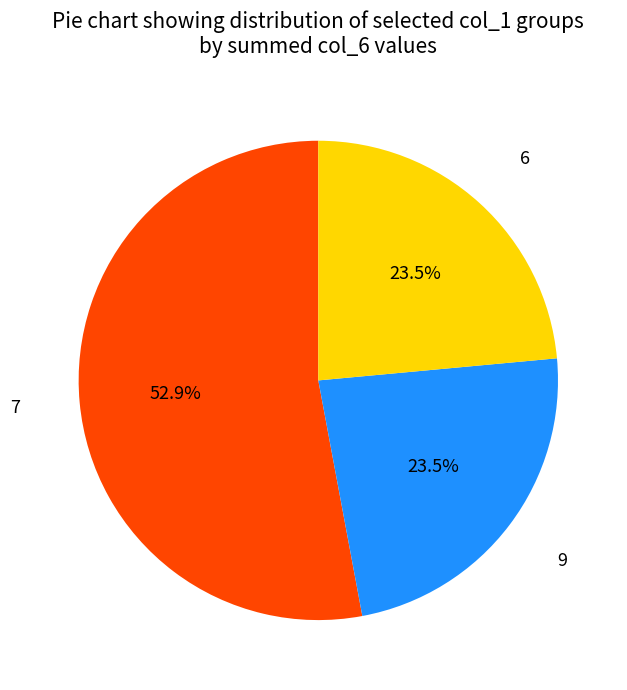

What percentage is NOT represented by 9?

76.5%